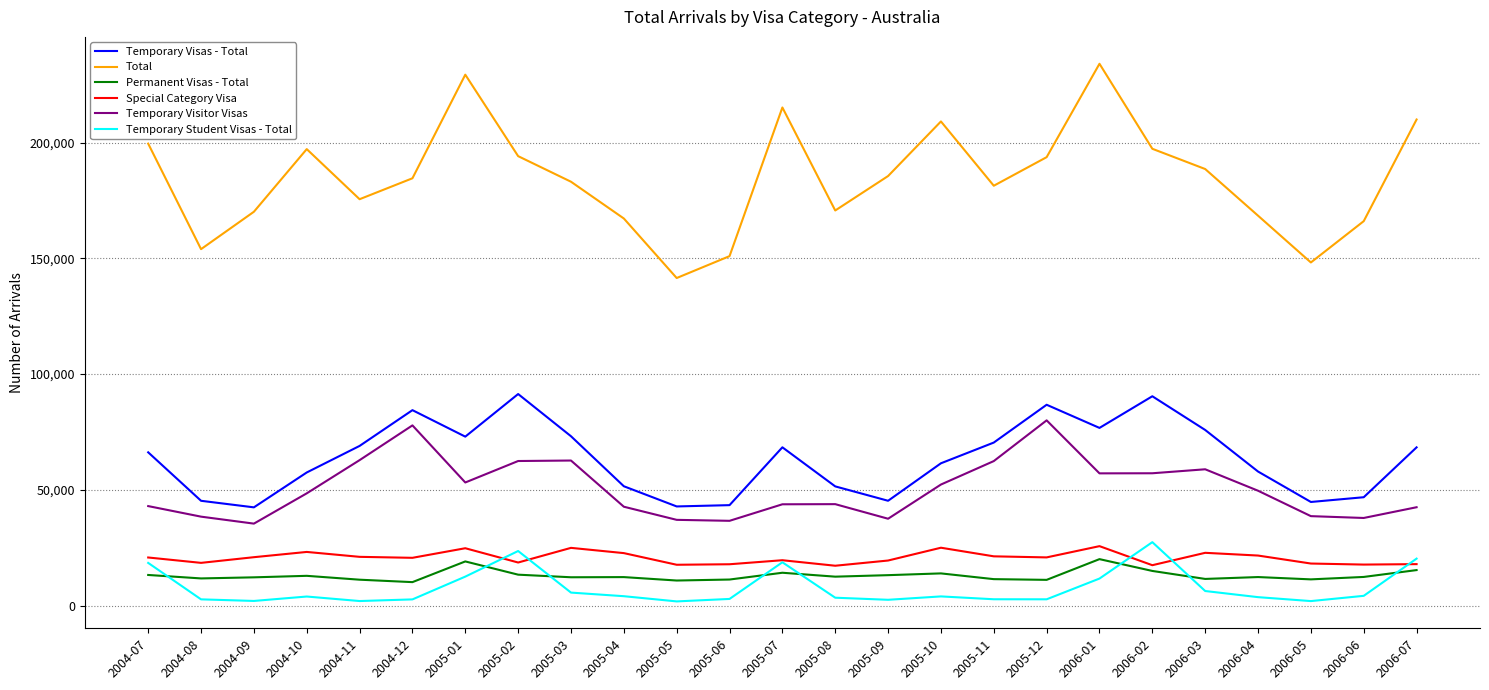

The value of Total at 2005-07 is 215150. True or false?

True